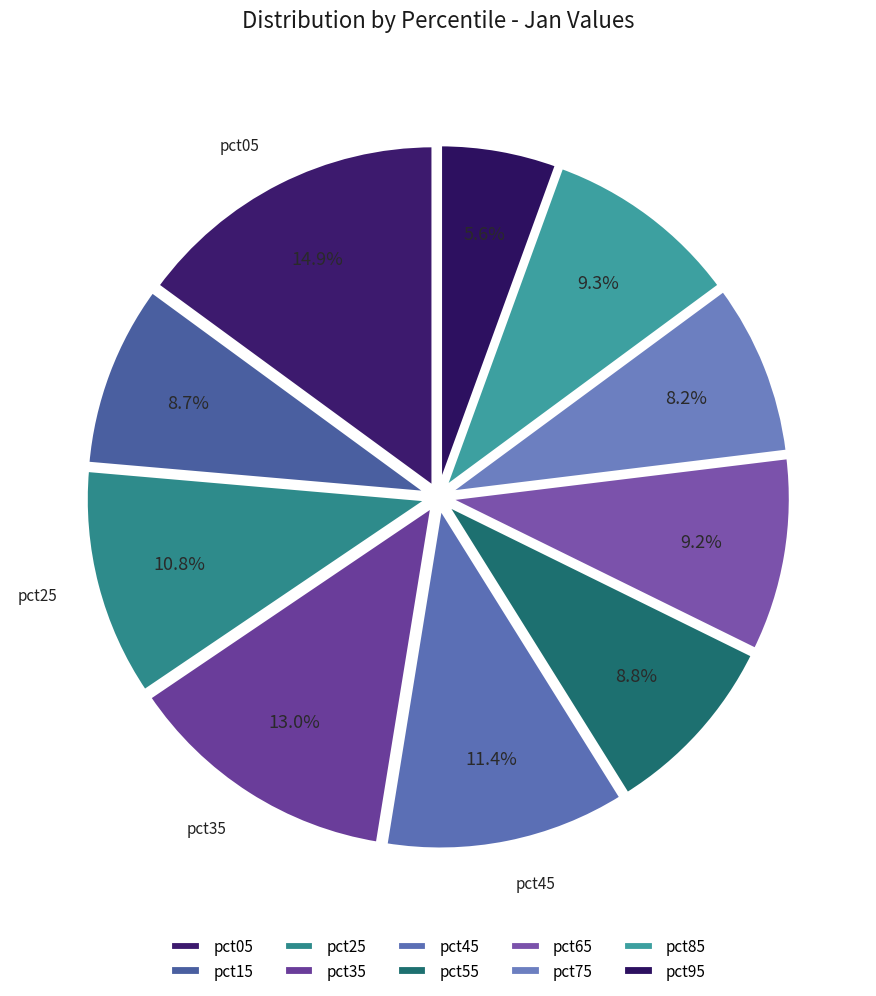

Which slice is the largest?

pct05